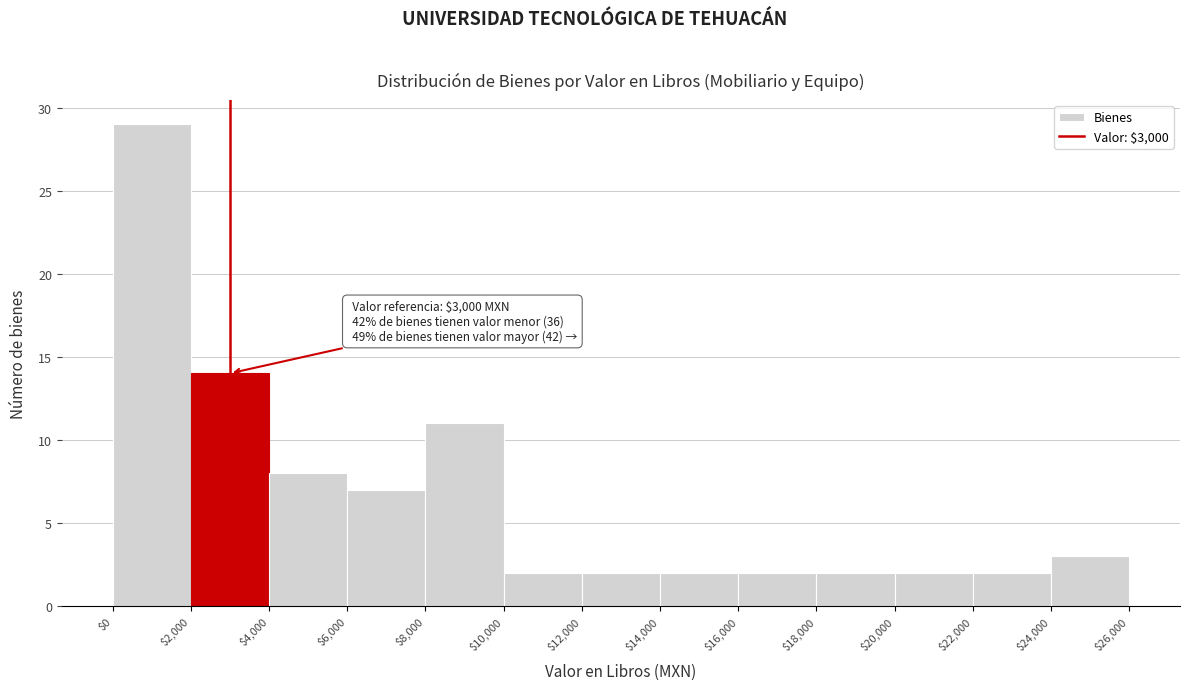

Which range on the x-axis has the tallest bar?

$0 to $2,000